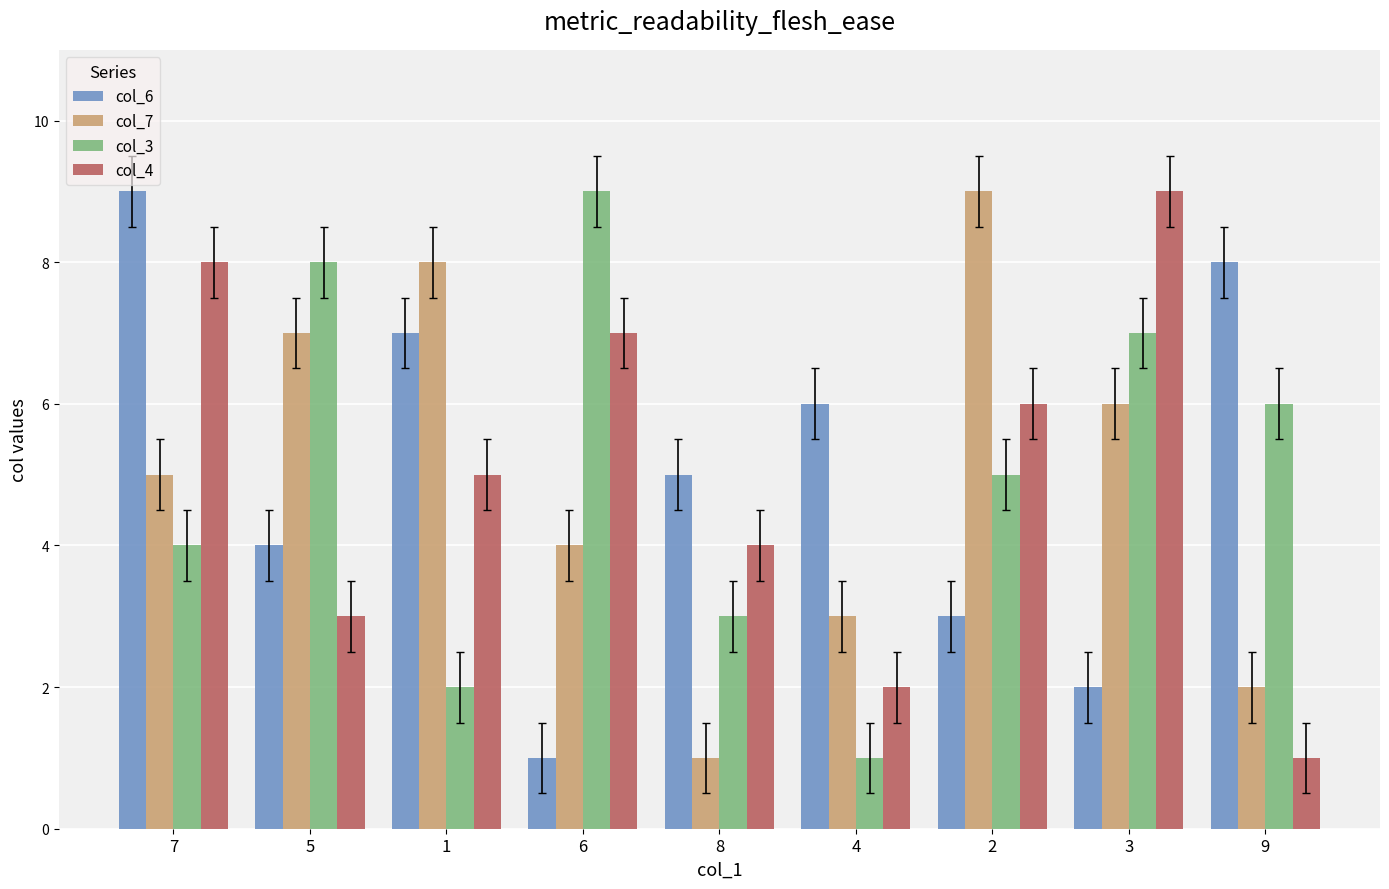

How many col_3 values are between 3 and 7?

5